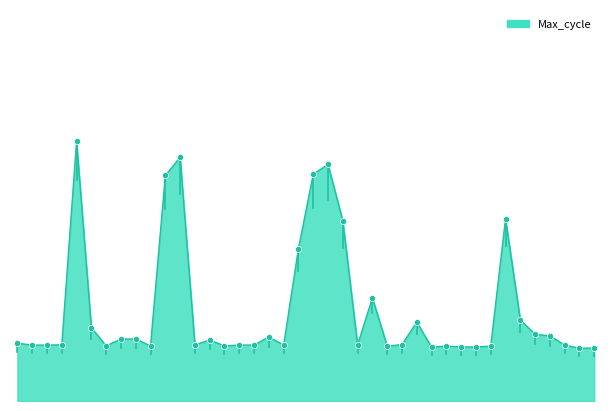

Is this an area chart (filled region under the line)?

Yes